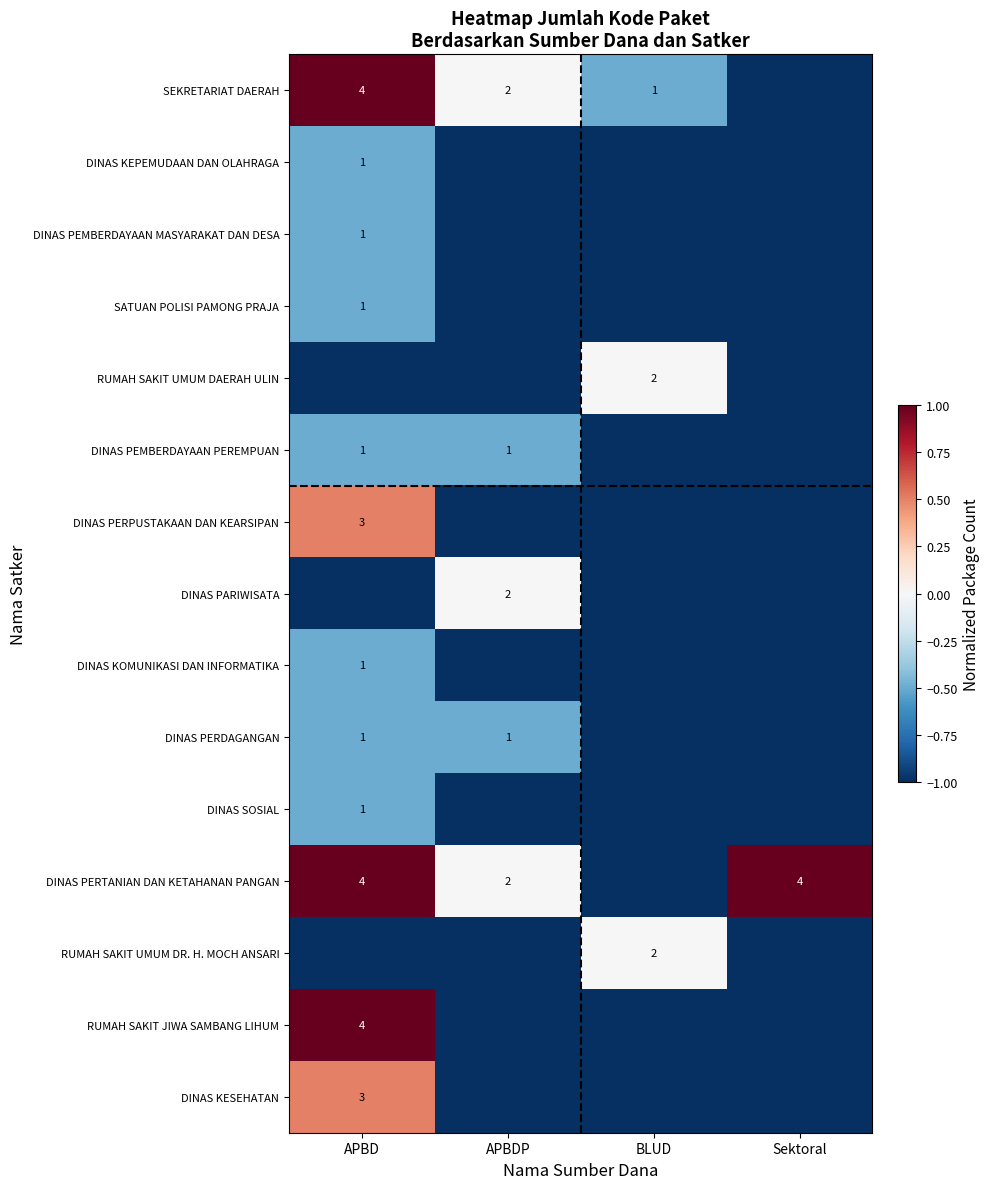

Is it true that RUMAH SAKIT JIWA SAMBANG LIHUM equals 4 at APBD?

True